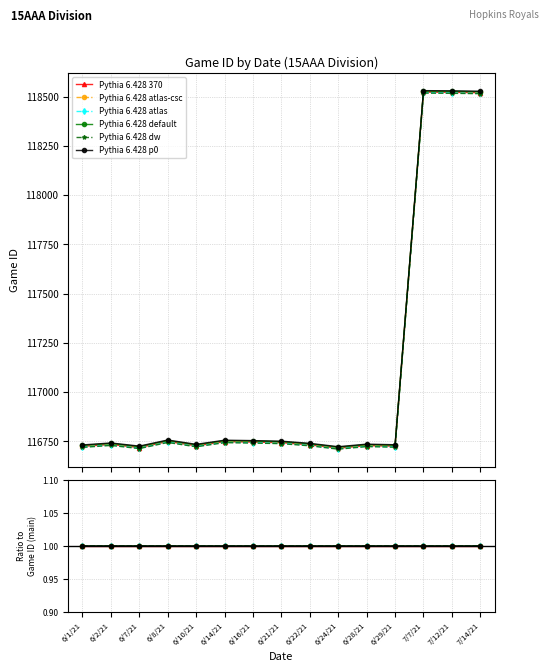

Is it true that Pythia 6.428 dw equals 0.4 at 6/10/21?

False